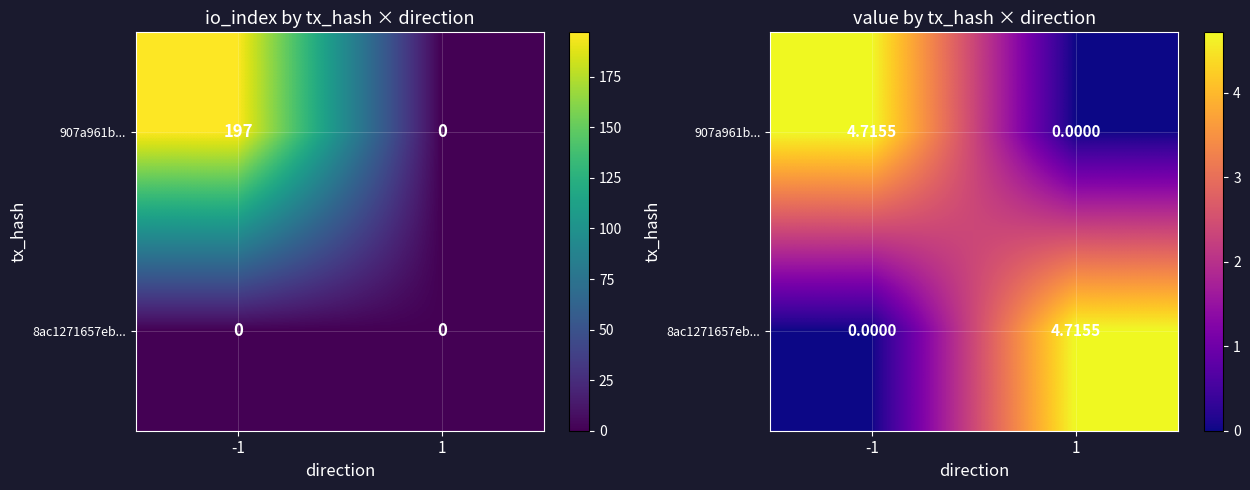

Read the 8ac1271657eb... value at 1.

4.7